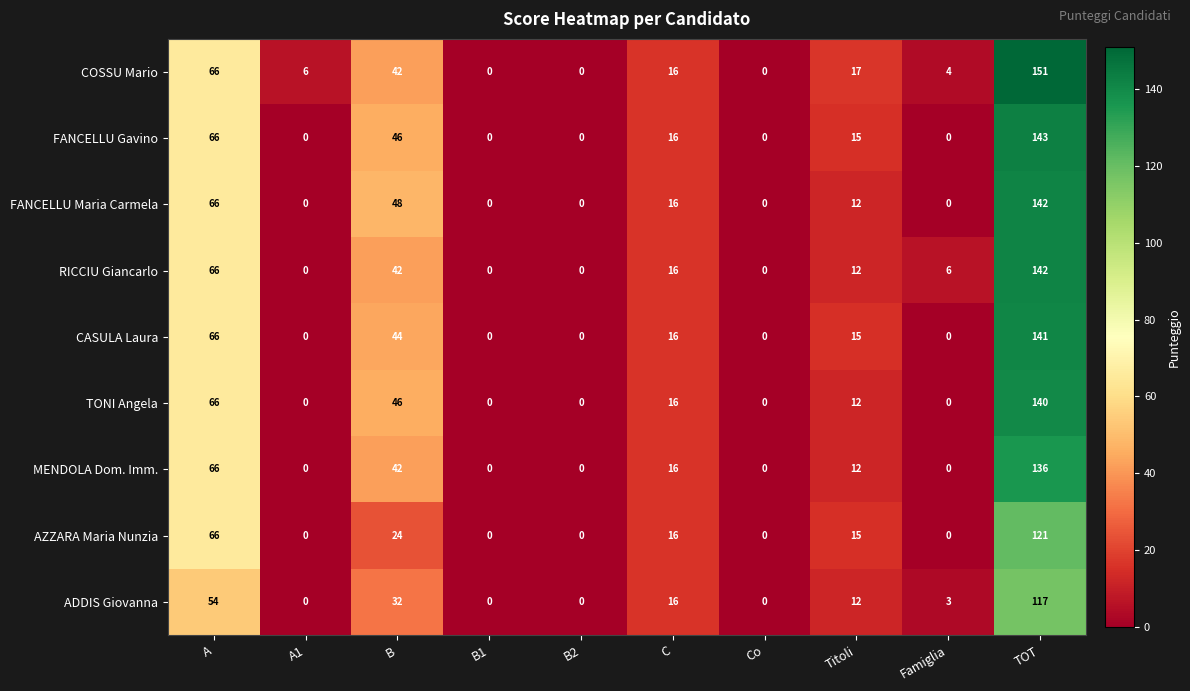

How many data points does each series have?

10